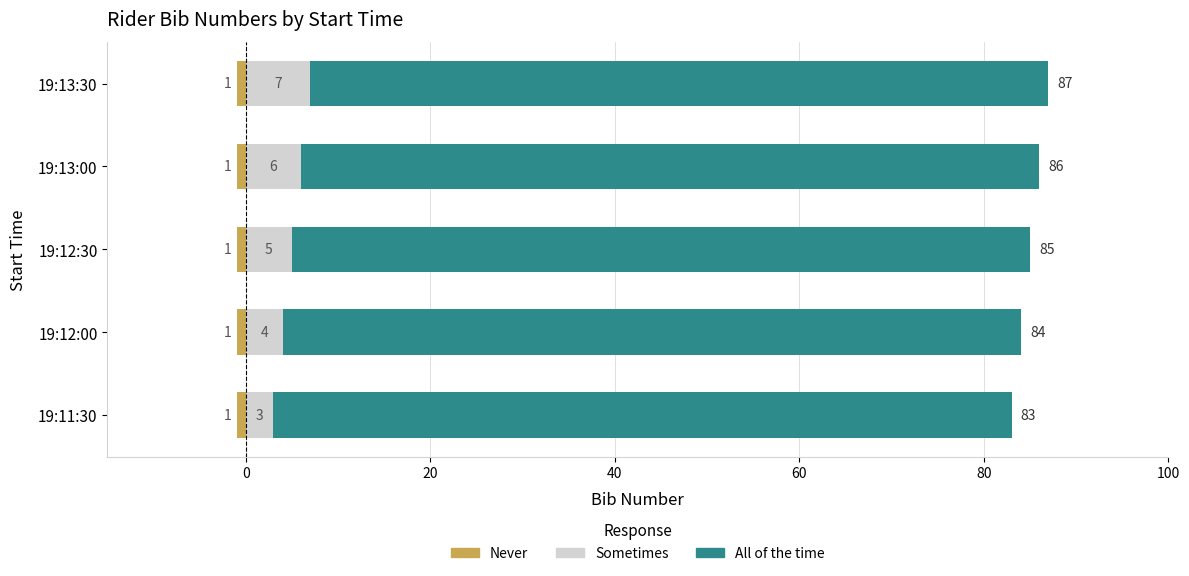

The Sometimes series shows 4.0 at 19:12:00. True or false?

True